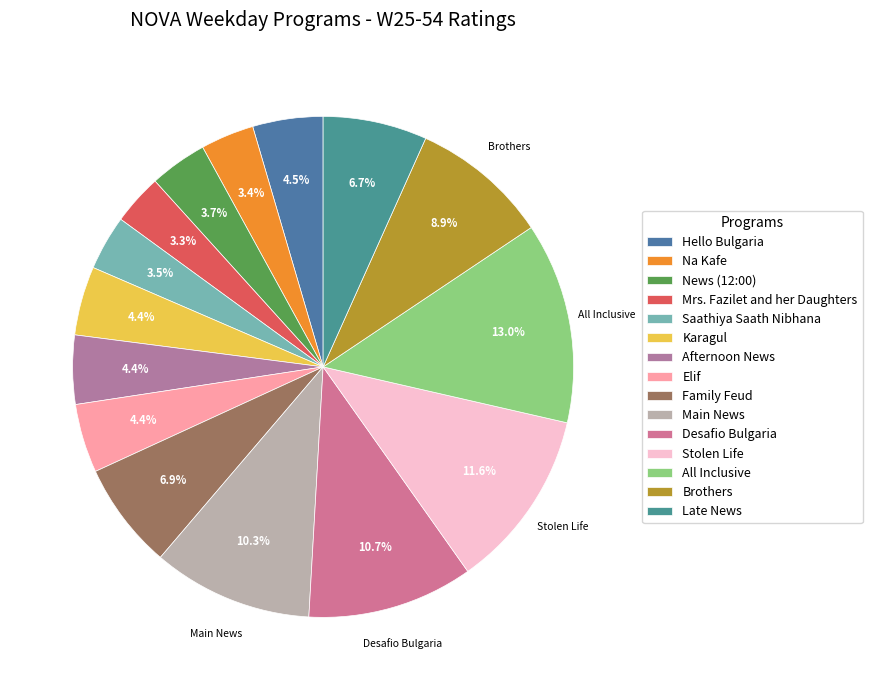

What portion of the pie excludes Afternoon News?

95.6%